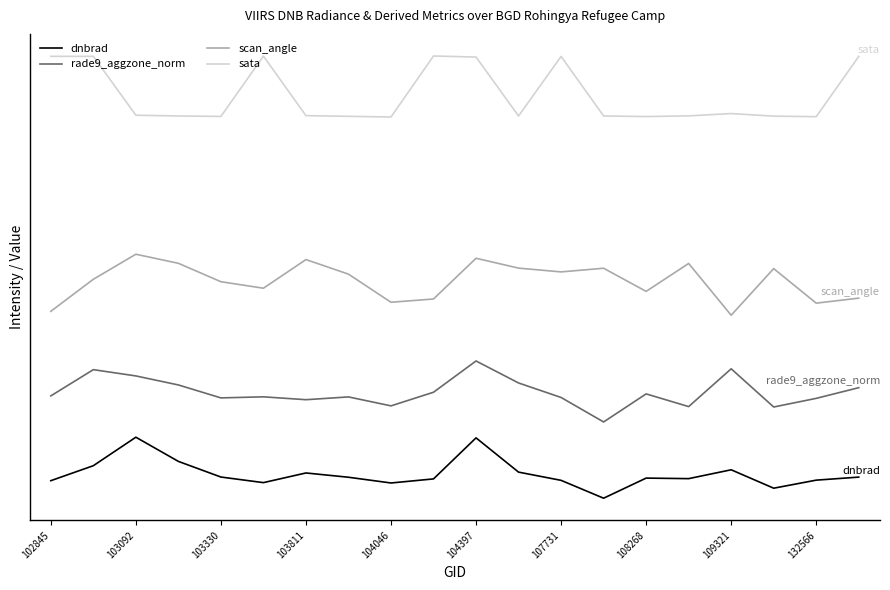

Which series has the widest spread of values?

sata